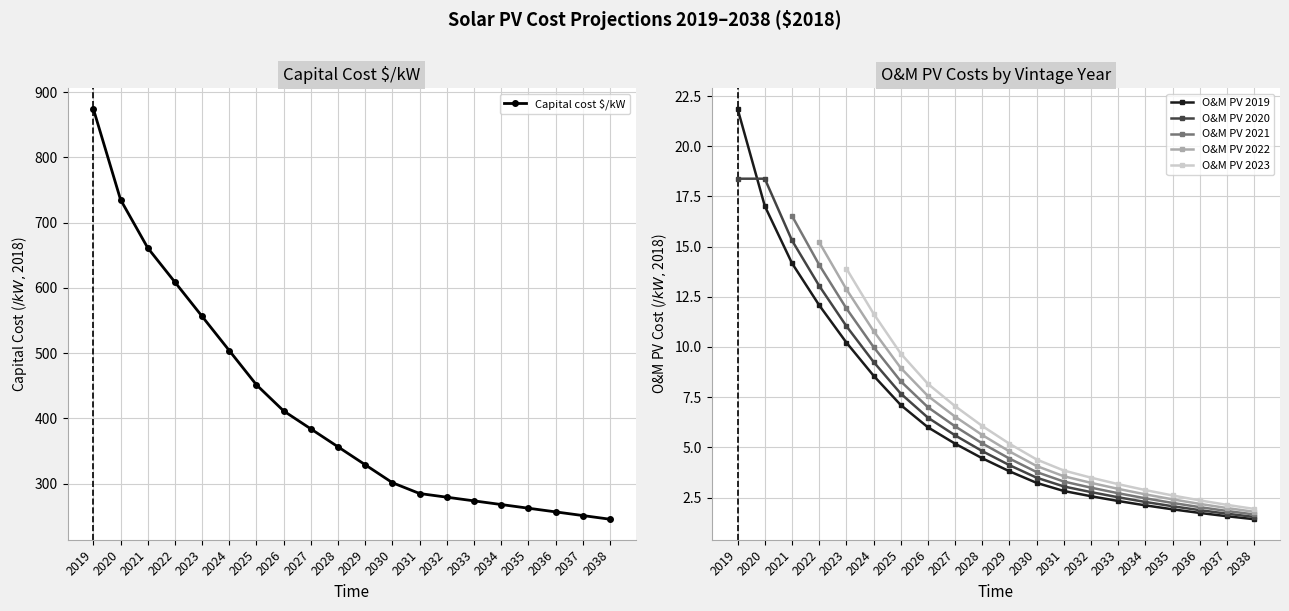

True or false: O&M PV 2022 and O&M PV 2019 intersect in this chart.

False